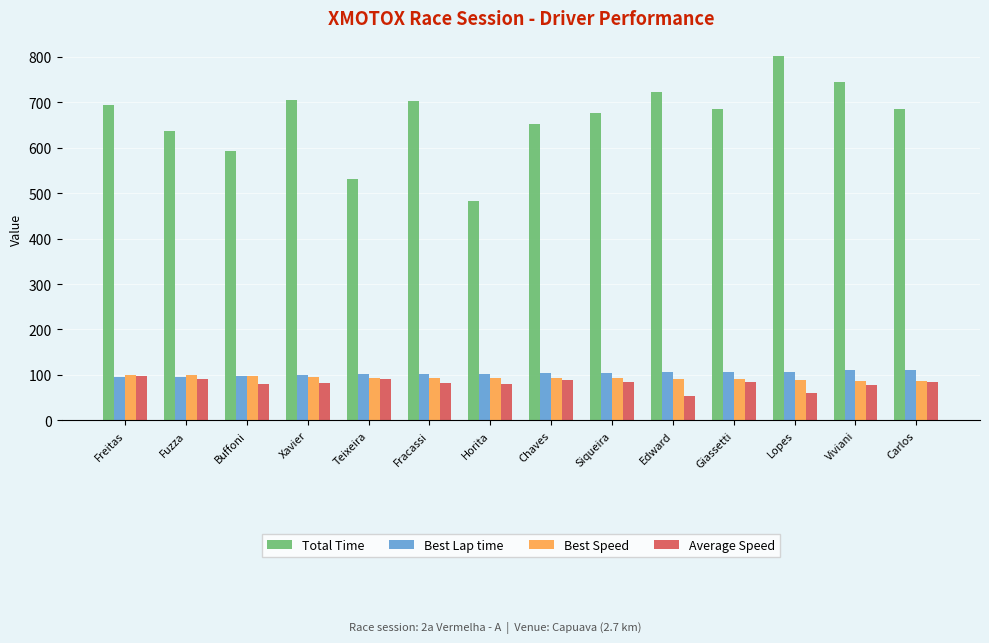

The Best Lap time series shows 105.4 at Edward. True or false?

True